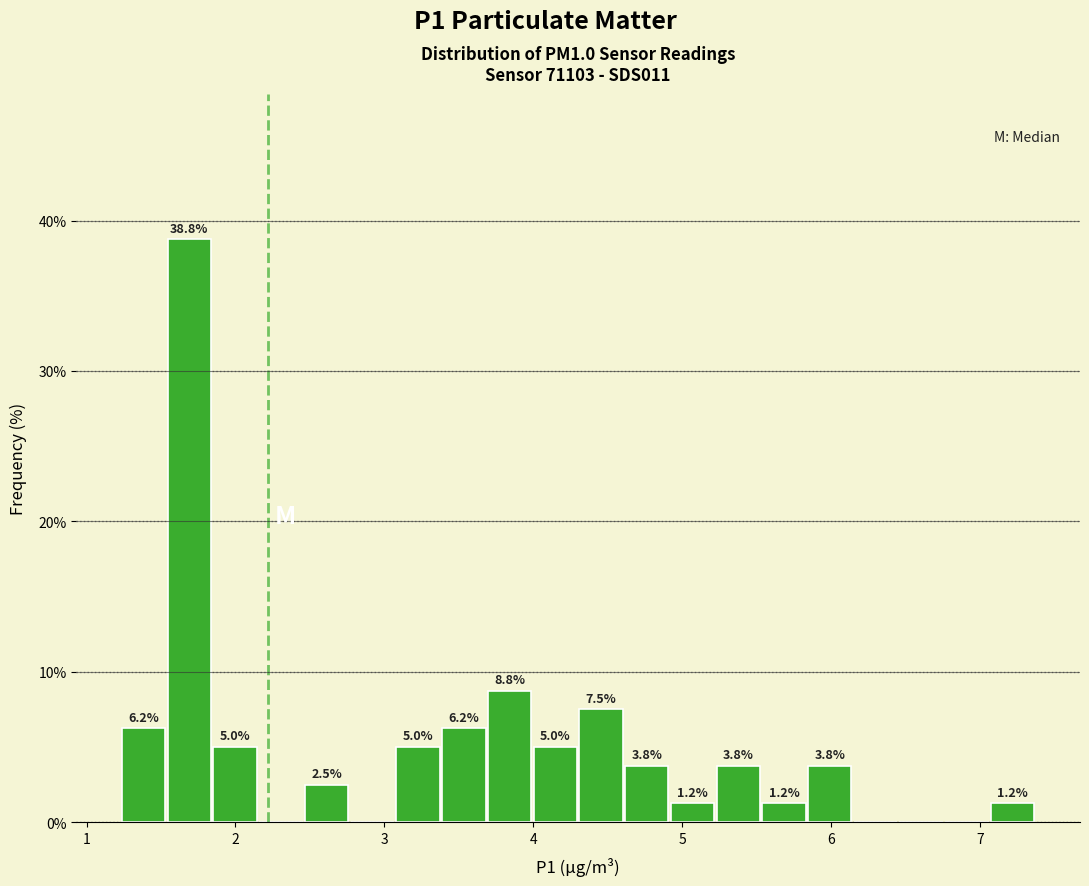

Read against the x-axis, roughly where is the centre of the tallest bar?

1.7